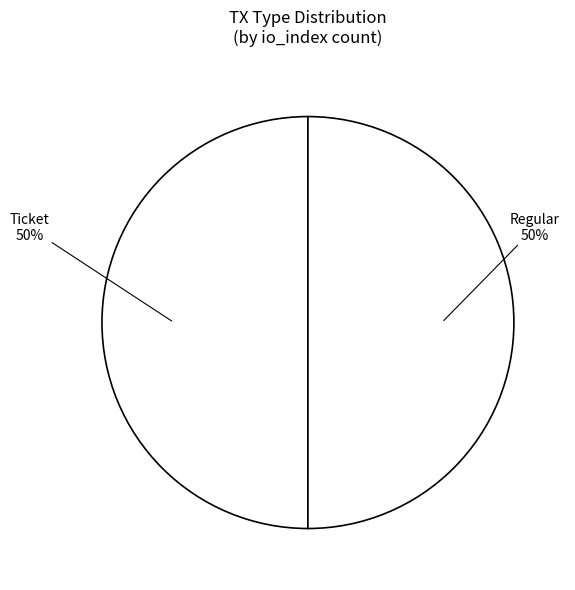

Rank the categories by value from lowest to highest.

Ticket (io_index=0), Regular (io_index=37)